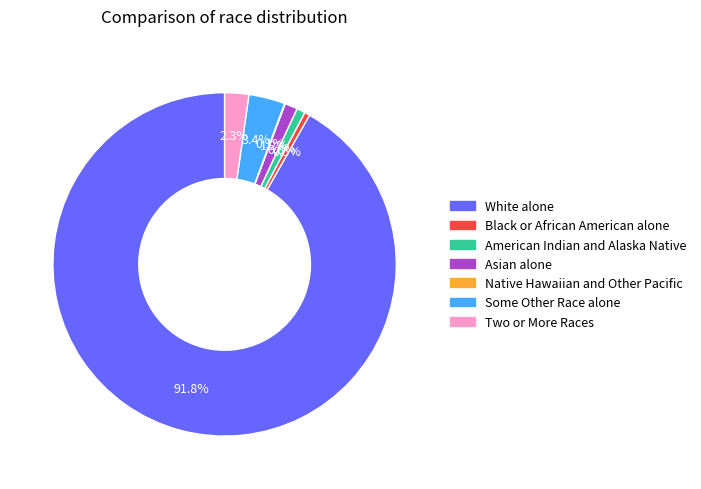

What percentage is the White alone slice, to the nearest percent?

92%